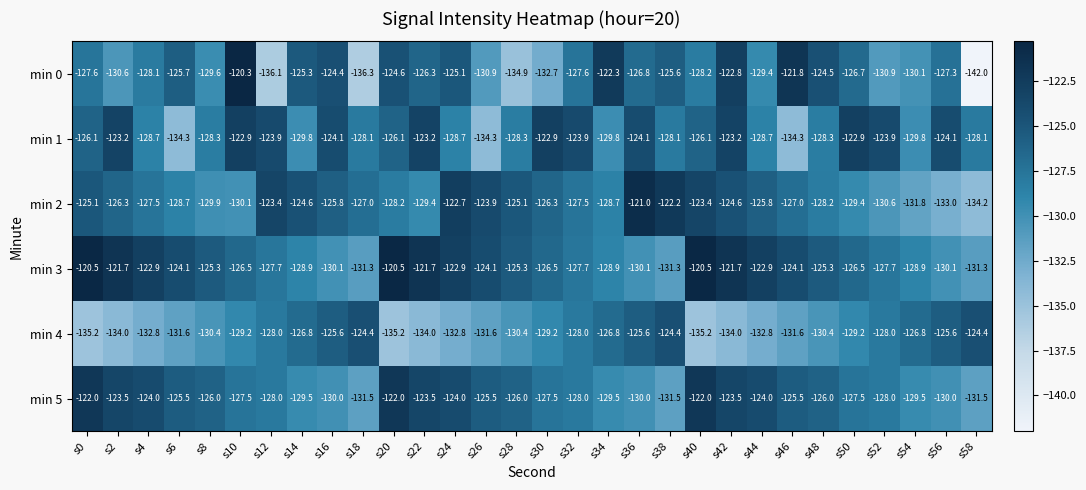

What is the difference between the highest and lowest values at s28?

9.8